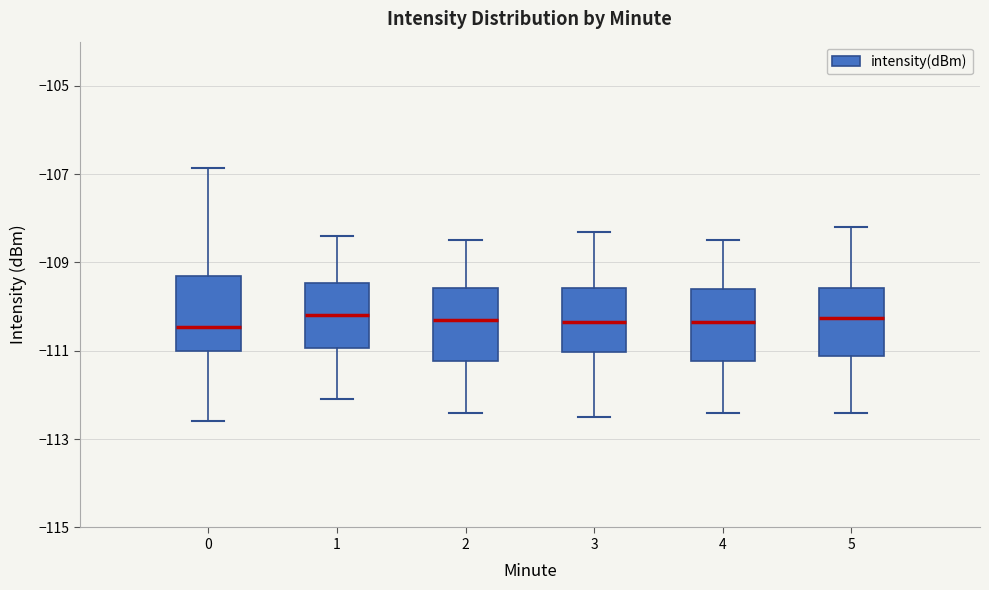

Reading left to right, transcribe this box plot: for each box, give where its median line is, the range the box spans, and where its two whiskers end, as read against the y-axis. The values are not printed on the chart, so give them approximately, as read against the axis.

0: median -110.4, box -111.0 to -109.2, whiskers -112.6 to -106.8
1: median -110.2, box -111.0 to -109.4, whiskers -112.0 to -108.4
2: median -110.2, box -111.2 to -109.6, whiskers -112.4 to -108.4
3: median -110.4, box -111.0 to -109.6, whiskers -112.4 to -108.2
4: median -110.4, box -111.2 to -109.6, whiskers -112.4 to -108.4
5: median -110.2, box -111.2 to -109.6, whiskers -112.4 to -108.2